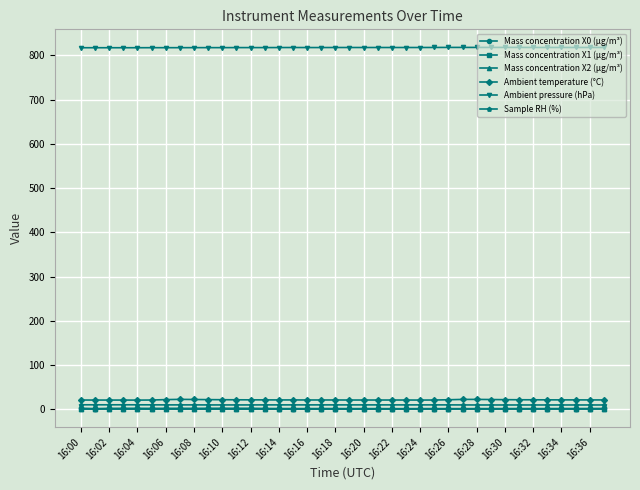

What is the maximum value shown in the chart?

818.2